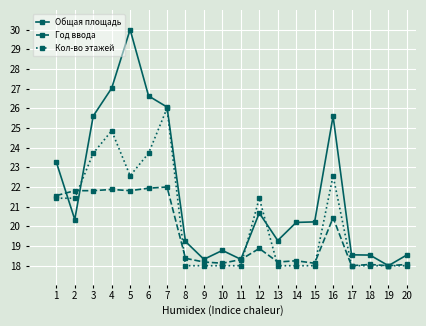

What is the difference between the maximum and minimum values in the Кол-во этажей series?

8.0